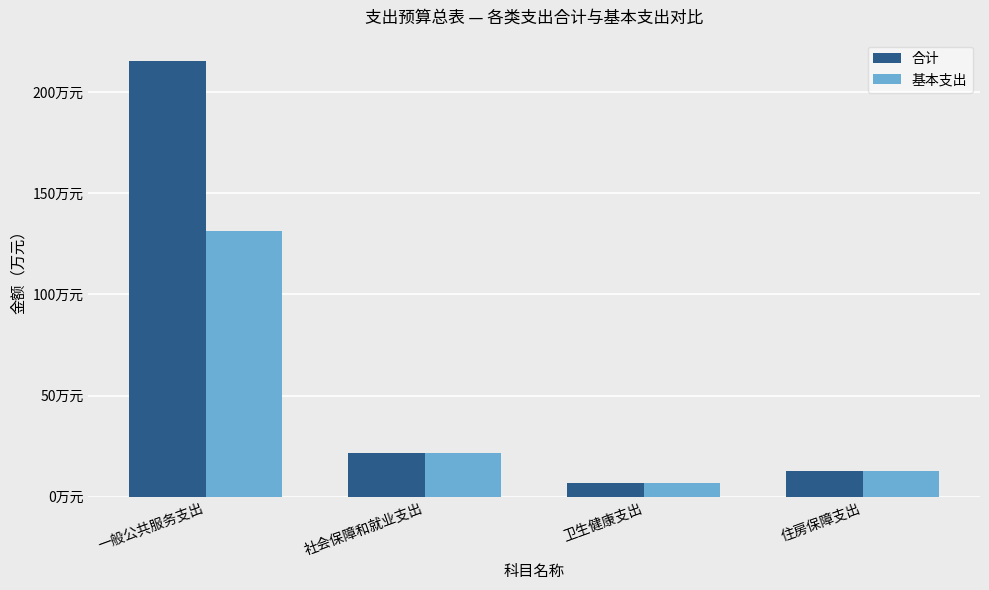

Reading left to right, transcribe all the data shown in this chart.

合计: 一般公共服务支出=215.2	社会保障和就业支出=21.7	卫生健康支出=6.9	住房保障支出=12.7
基本支出: 一般公共服务支出=131.2	社会保障和就业支出=21.7	卫生健康支出=6.9	住房保障支出=12.7